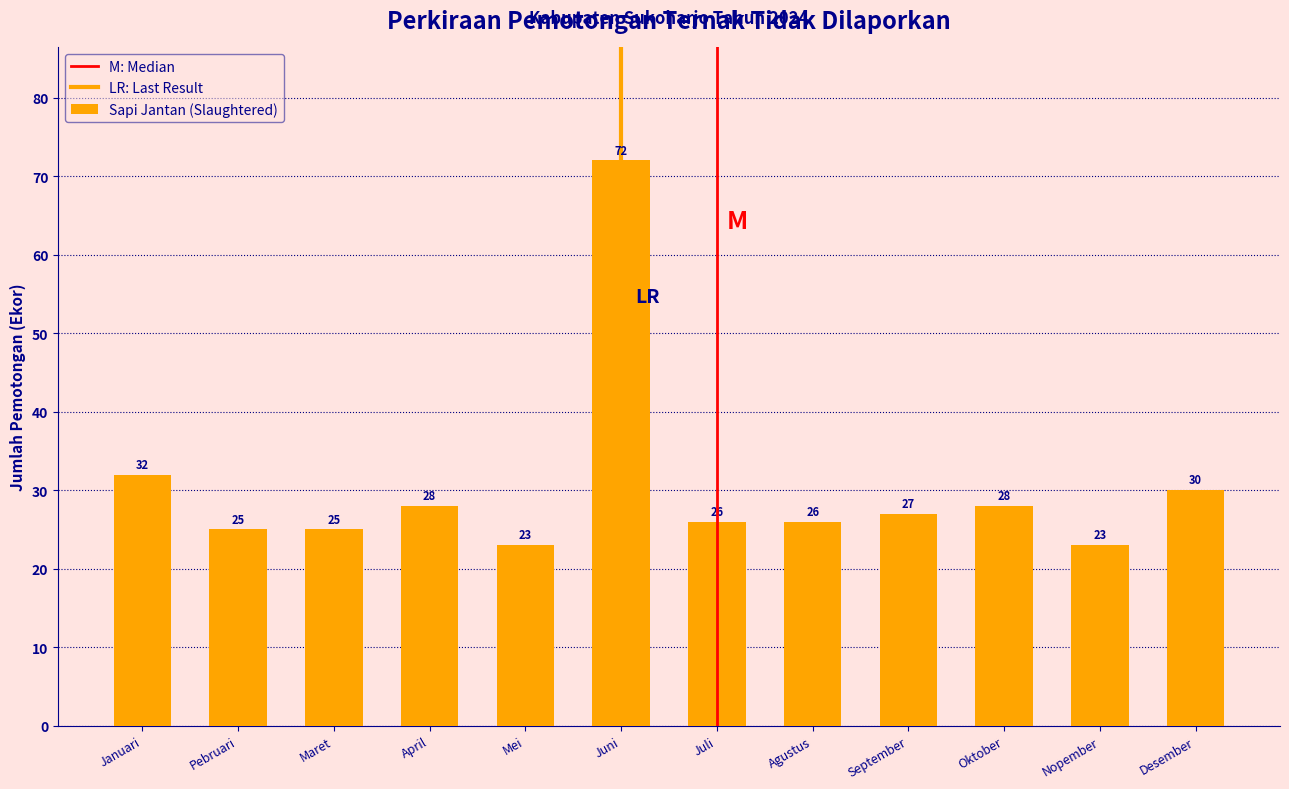

Reading right to left, transcribe all the data shown in this chart.

Desember=30	Nopember=23	Oktober=28	September=27	Agustus=26	Juli=26	Juni=72	Mei=23	April=28	Maret=25	Pebruari=25	Januari=32